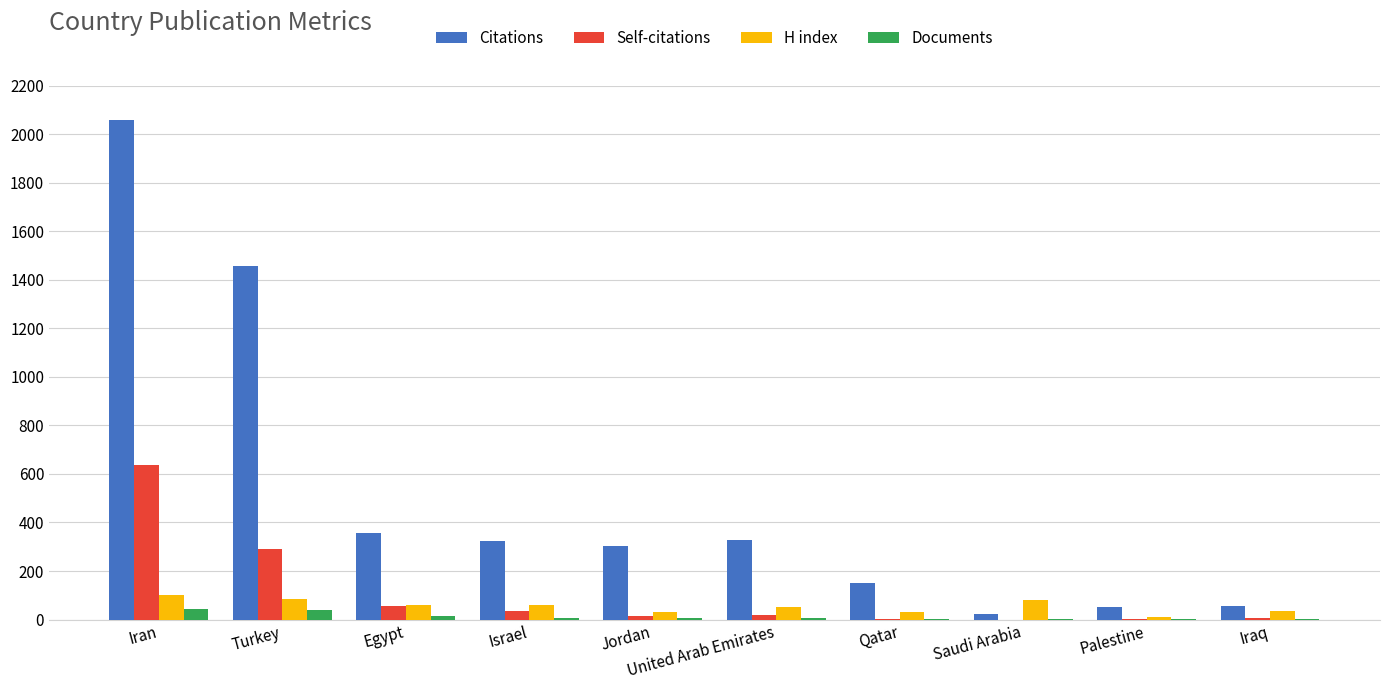

What is the highest value of the Documents series?

44